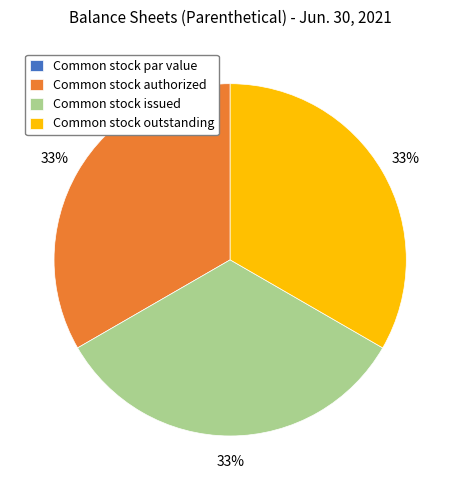

What percentage is the Common stock issued slice, to the nearest percent?

33%